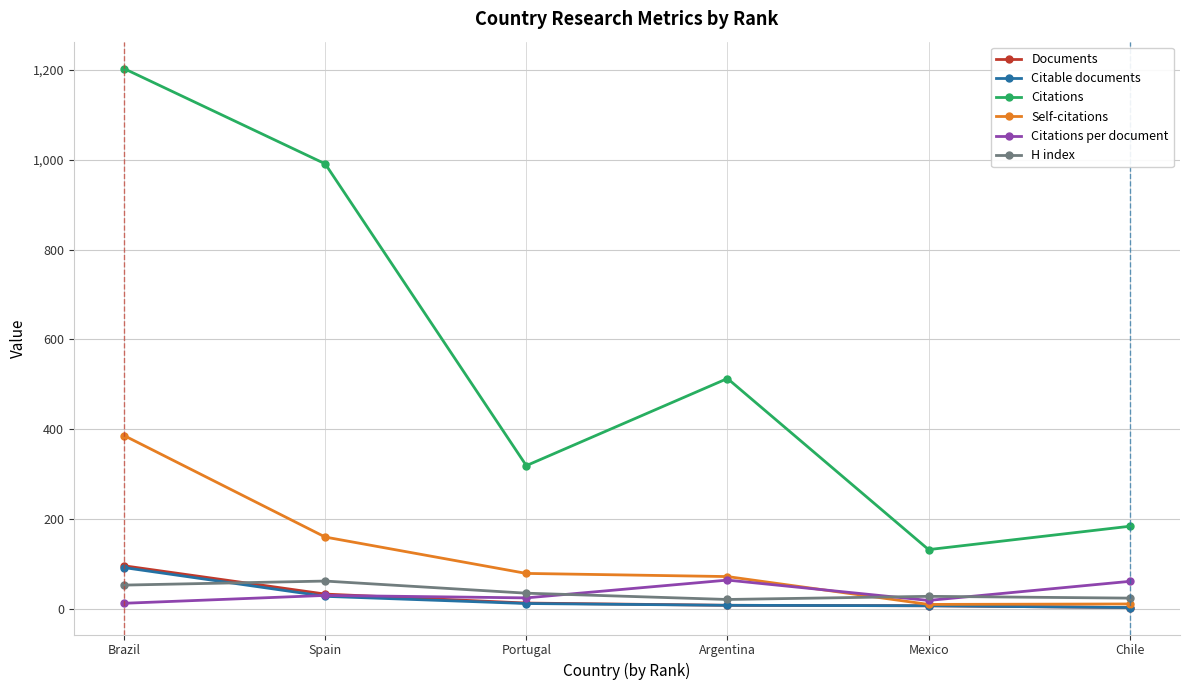

Does the chart have visible grid lines?

Yes